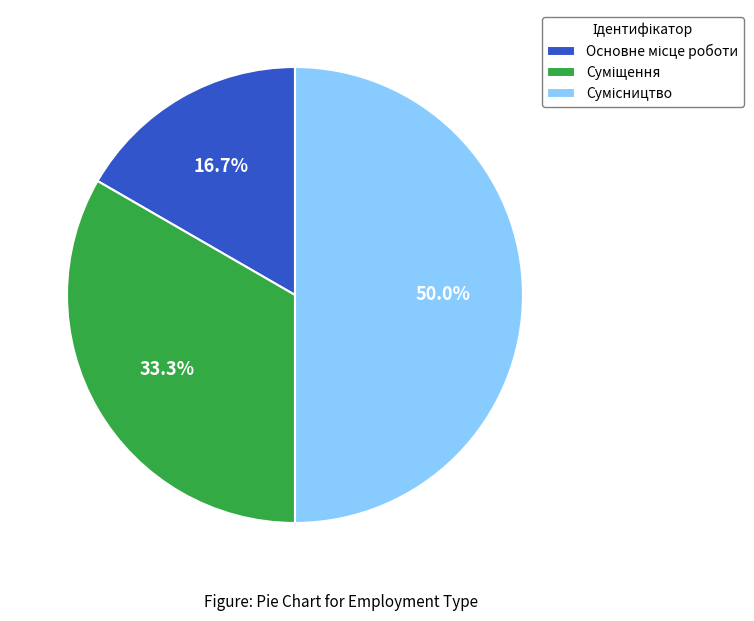

How many slices are in this pie chart?

3